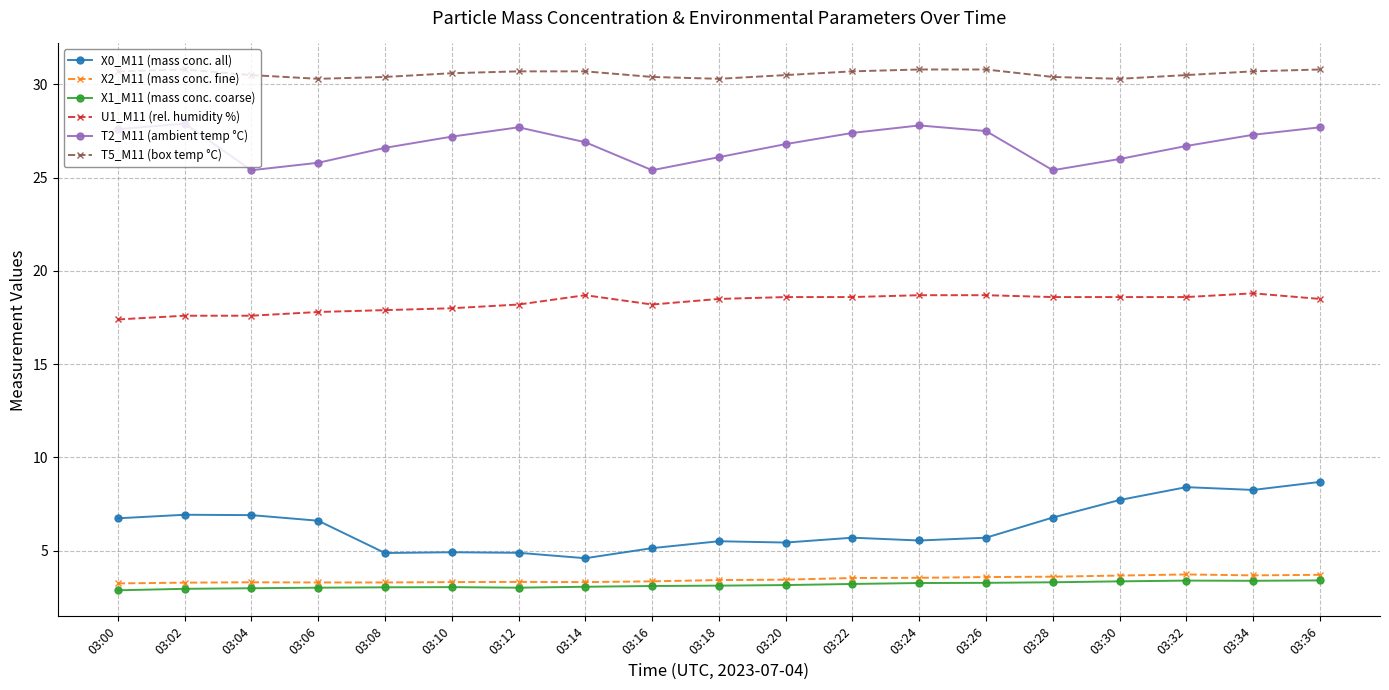

Which series has the largest range (max minus min)?

X0_M11 (mass conc. all)